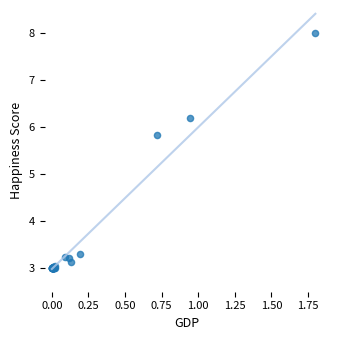

What Y value in the scatter plot is closest to 5?

5.8